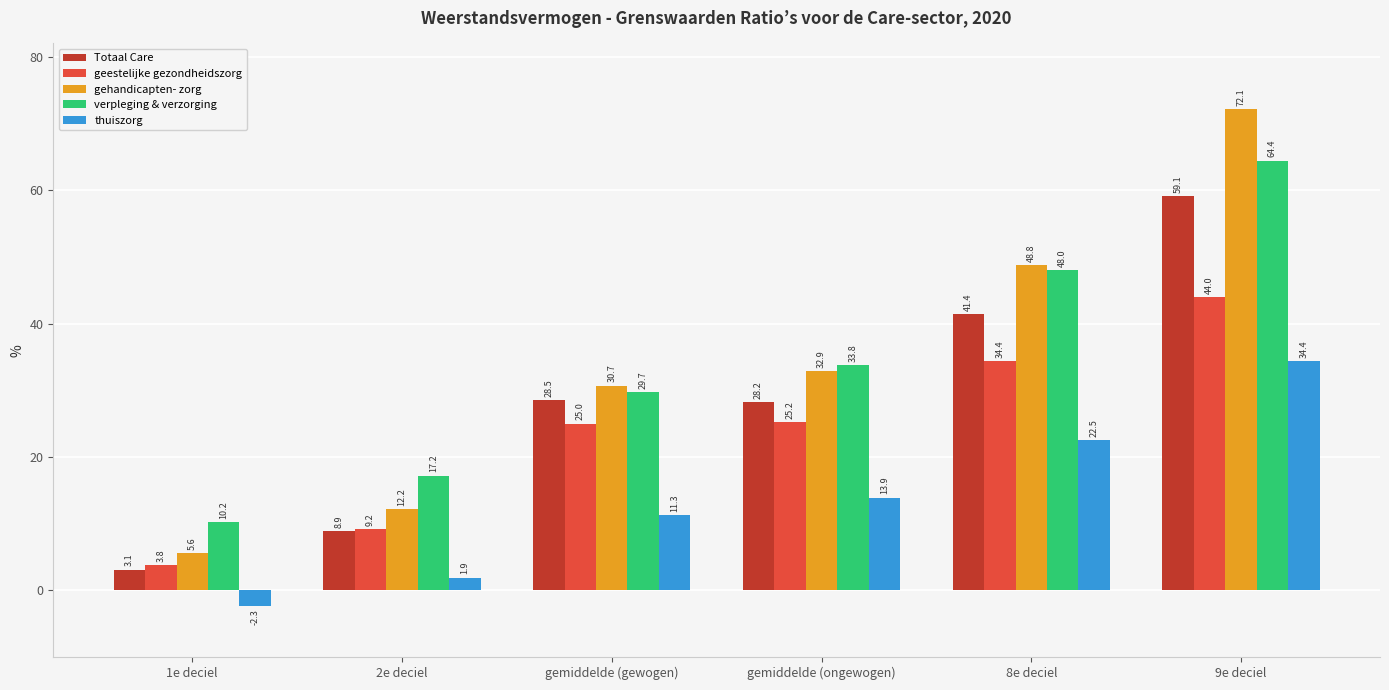

The value of verpleging & verzorging at gemiddelde (gewogen) is 46.3. True or false?

False